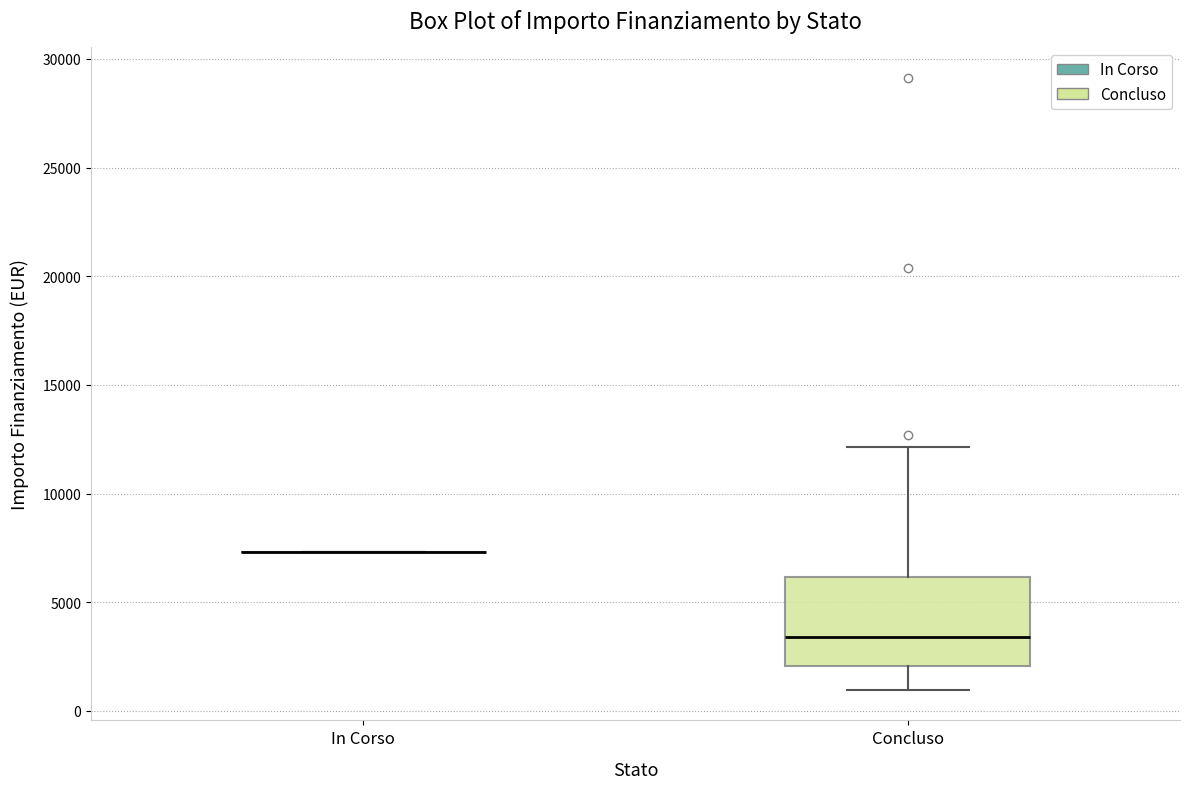

Reading left to right, transcribe this box plot: for each box, give where its median line is, the range the box spans, and where its two whiskers end, as read against the y-axis. The values are not printed on the chart, so give them approximately, as read against the axis.

In Corso: box collapsed to a line at 7500, whiskers 7500 to 7500
Concluso: median 3500, box 2000 to 6000, whiskers 1000 to 12000